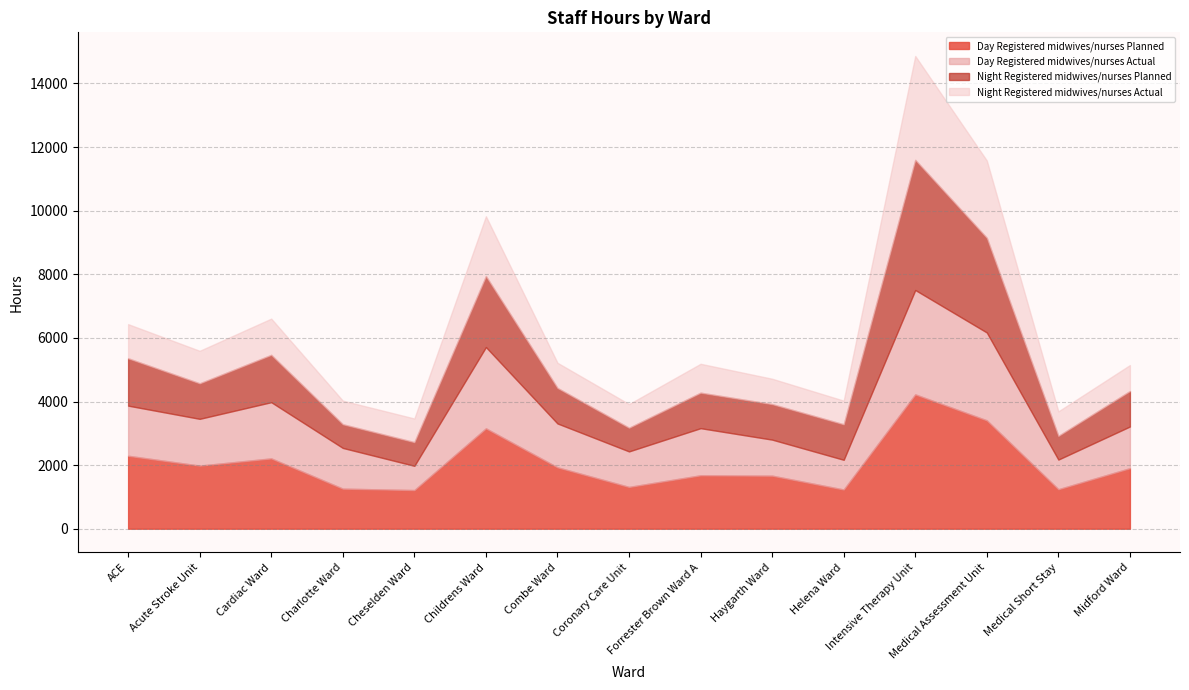

What are all the series names shown in the legend?

Day Registered midwives/nurses Planned, Day Registered midwives/nurses Actual, Night Registered midwives/nurses Planned, Night Registered midwives/nurses Actual